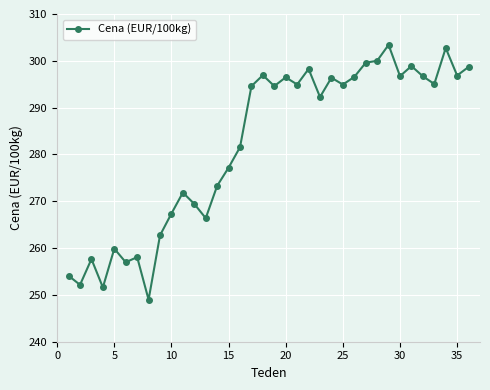

What is the difference between the second highest and minimum values?

53.8